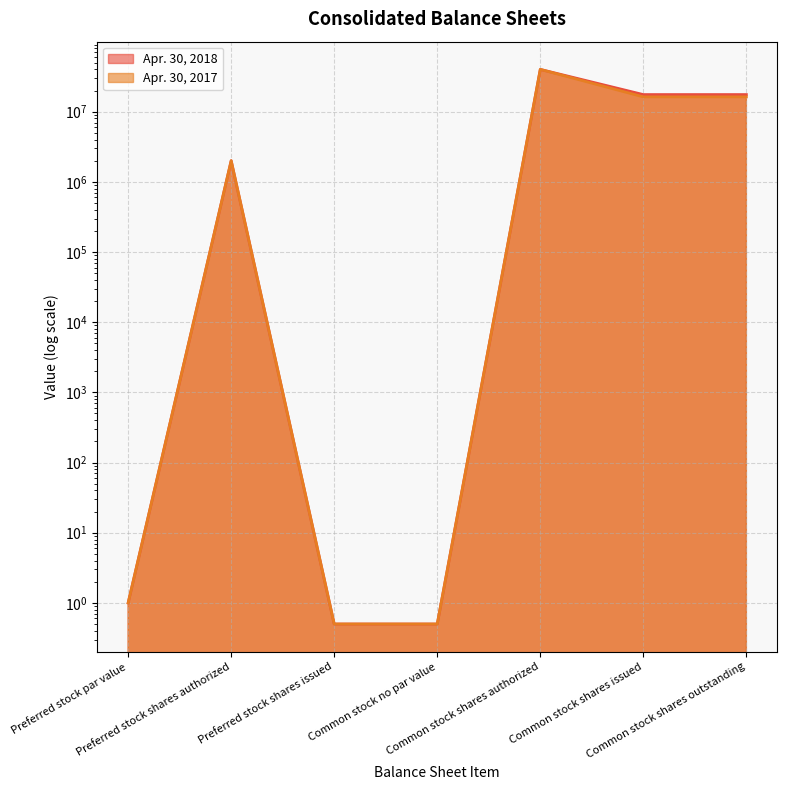

The Apr. 30, 2018 line series shows 9242278.1 at Common stock shares issued. True or false?

False